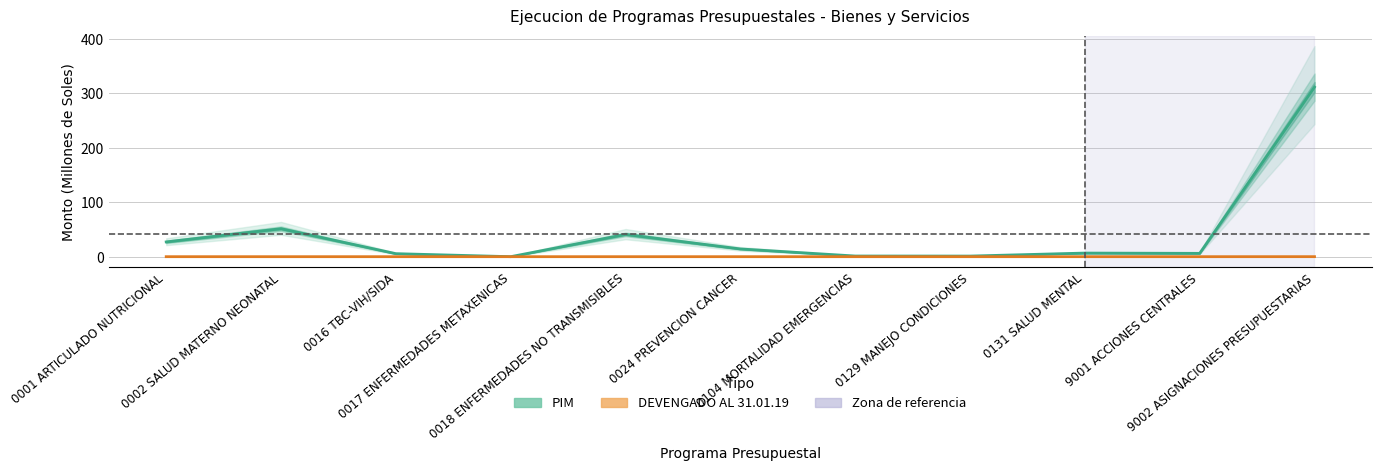

What are all the series names shown in the legend?

PIM, DEVENGADO AL 31.01.19